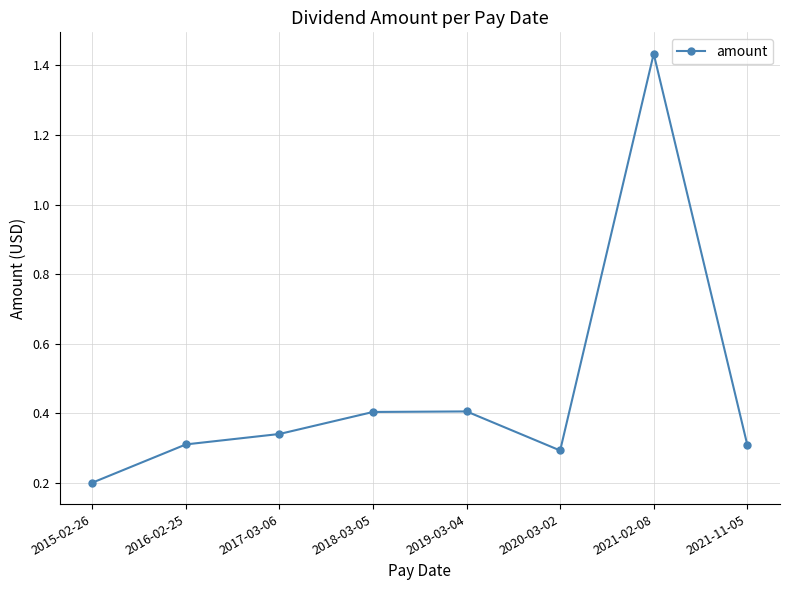

Where is the first local minimum?

2020-03-02